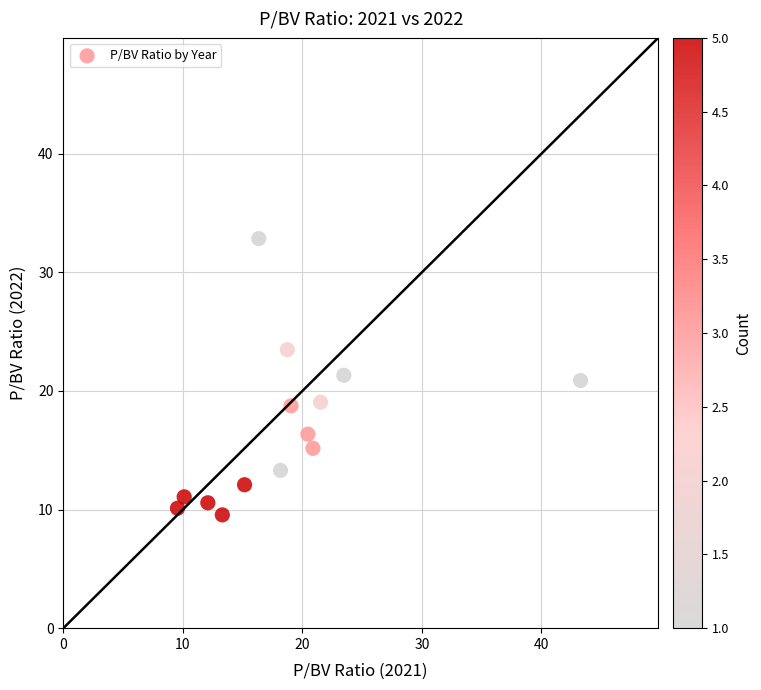

What is the range of Y values (max minus min)?

23.3